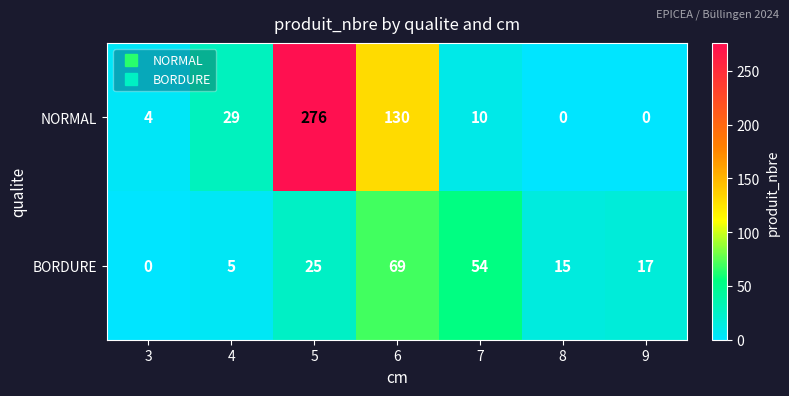

At 3, list the series in order from largest to smallest.

NORMAL, BORDURE